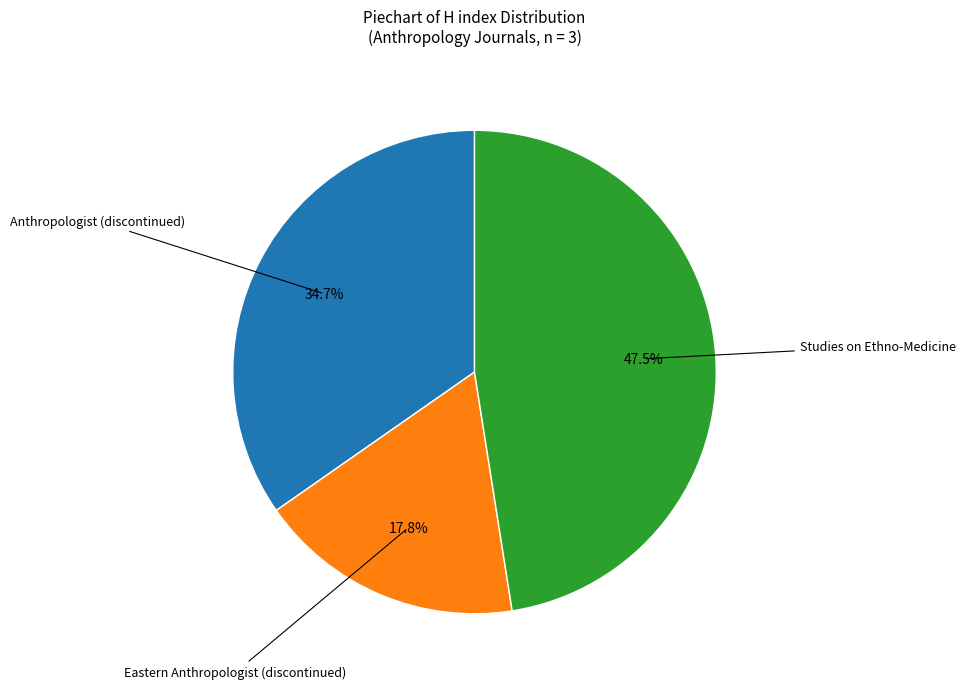

Is there a majority slice in this chart?

No